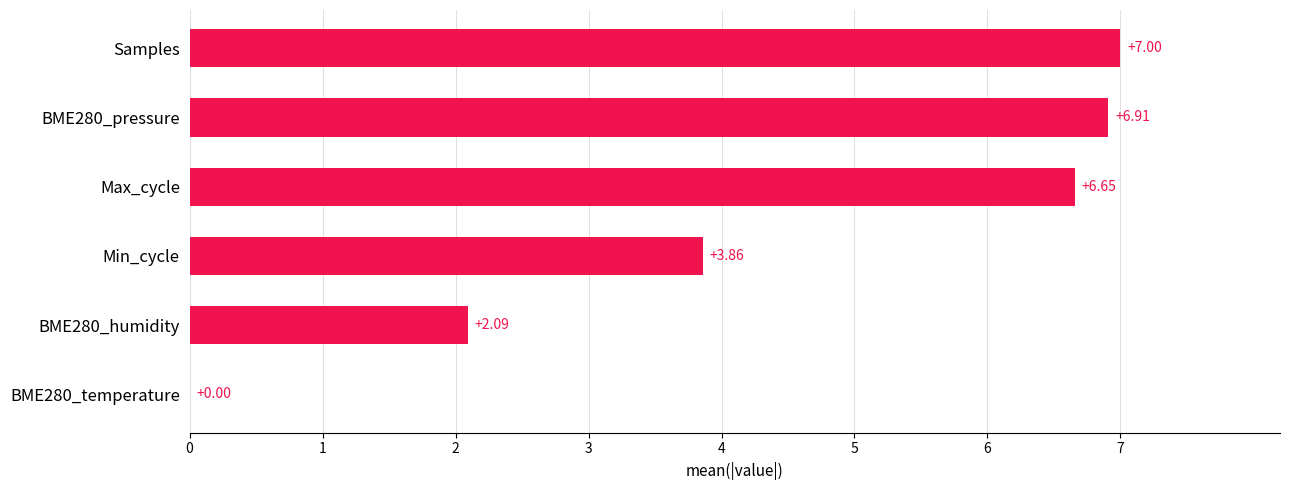

What is the sum of the values at BME280_temperature and BME280_humidity?

2.1